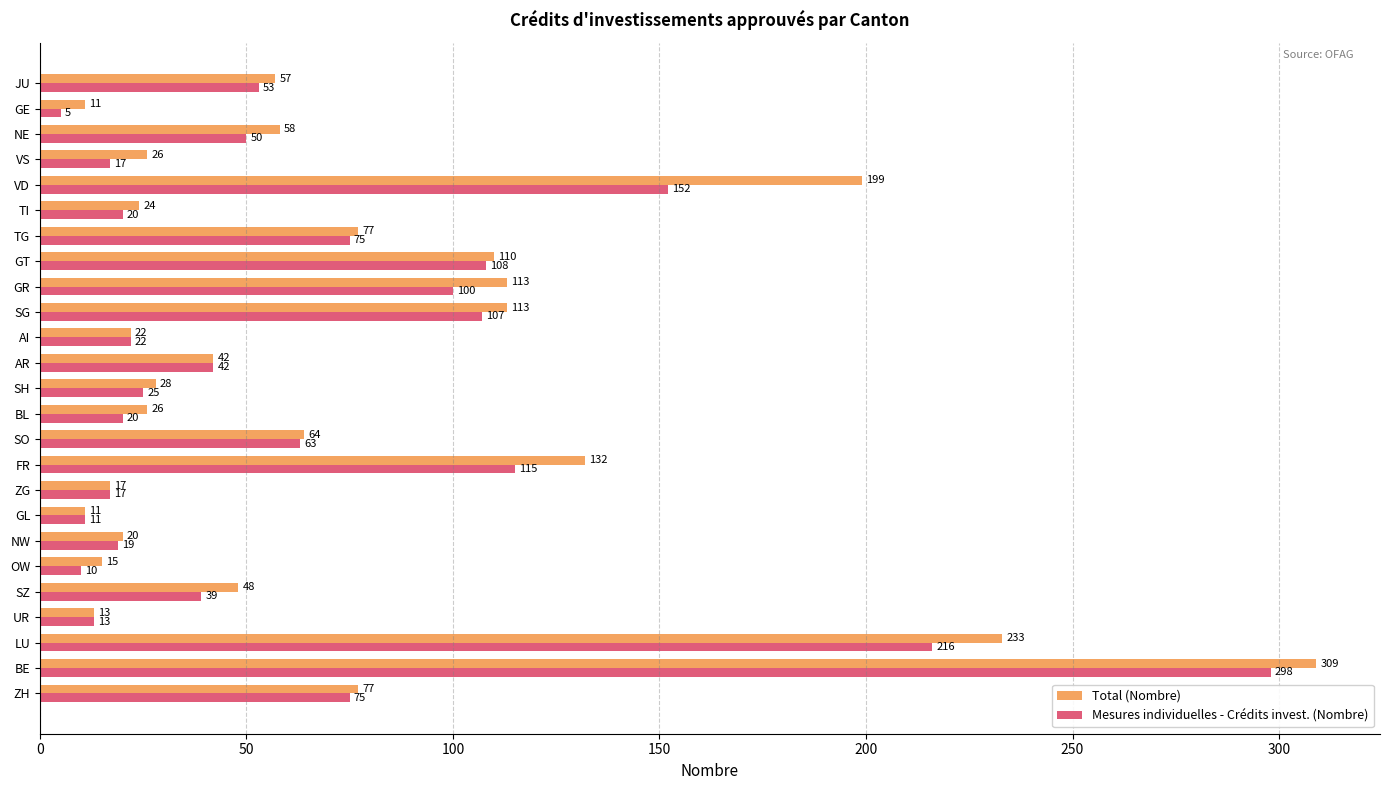

At which label does Total (Nombre) reach its peak?

BE